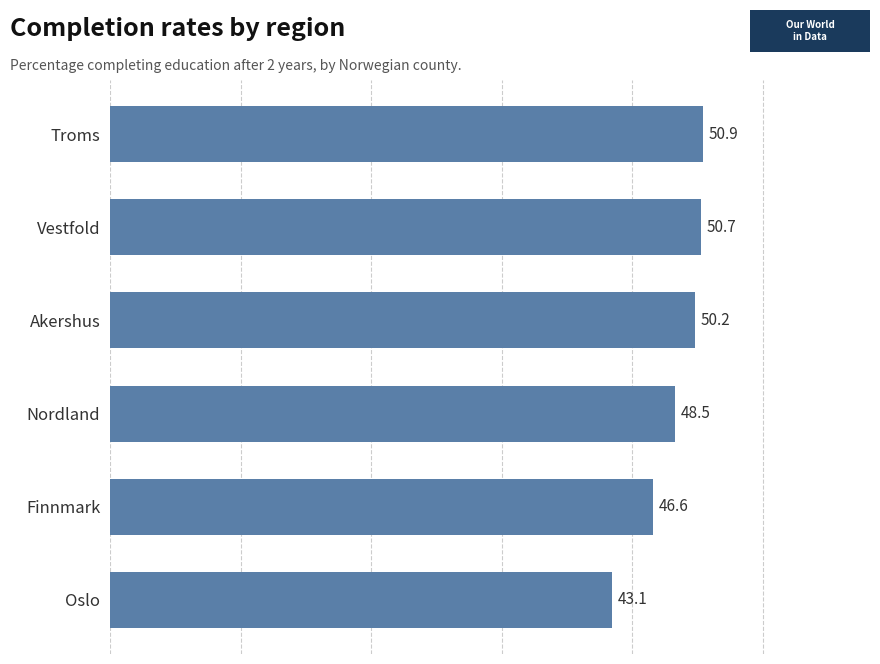

How many data points does each series have?

6